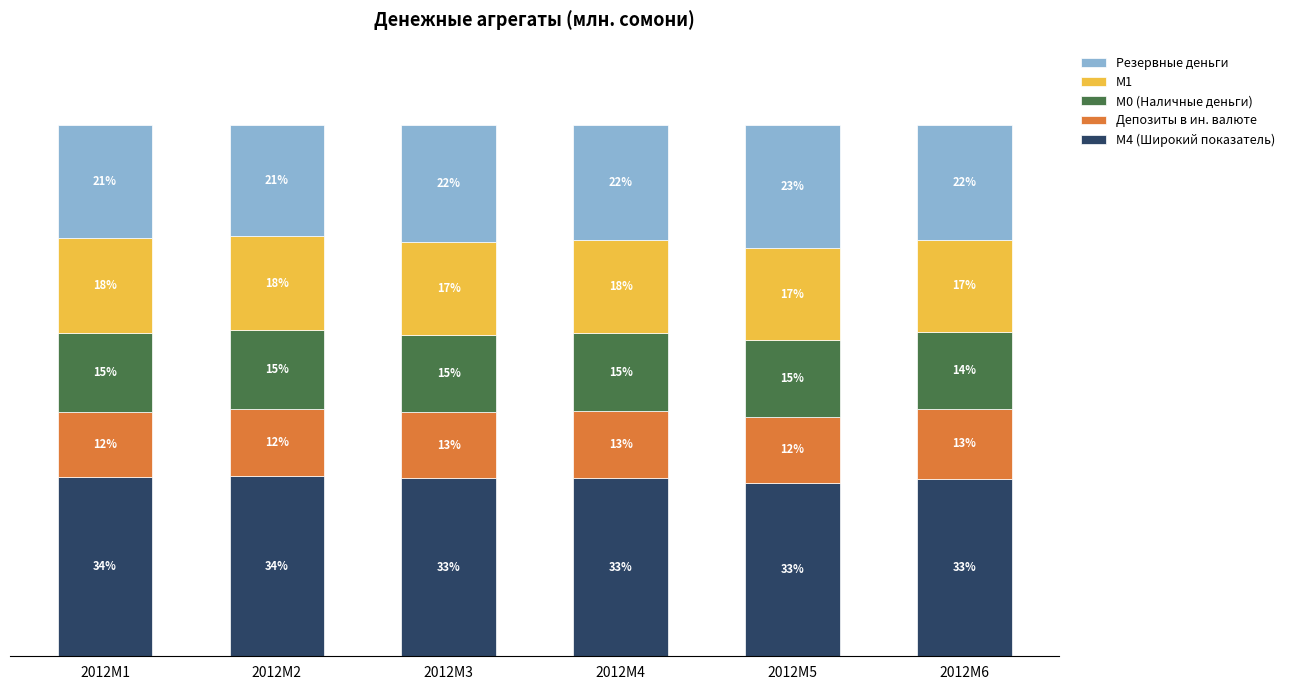

What are all the series names shown in the legend?

Резервные деньги, М1, М0 (Наличные деньги), Депозиты в ин. валюте, M4 (Широкий показатель)